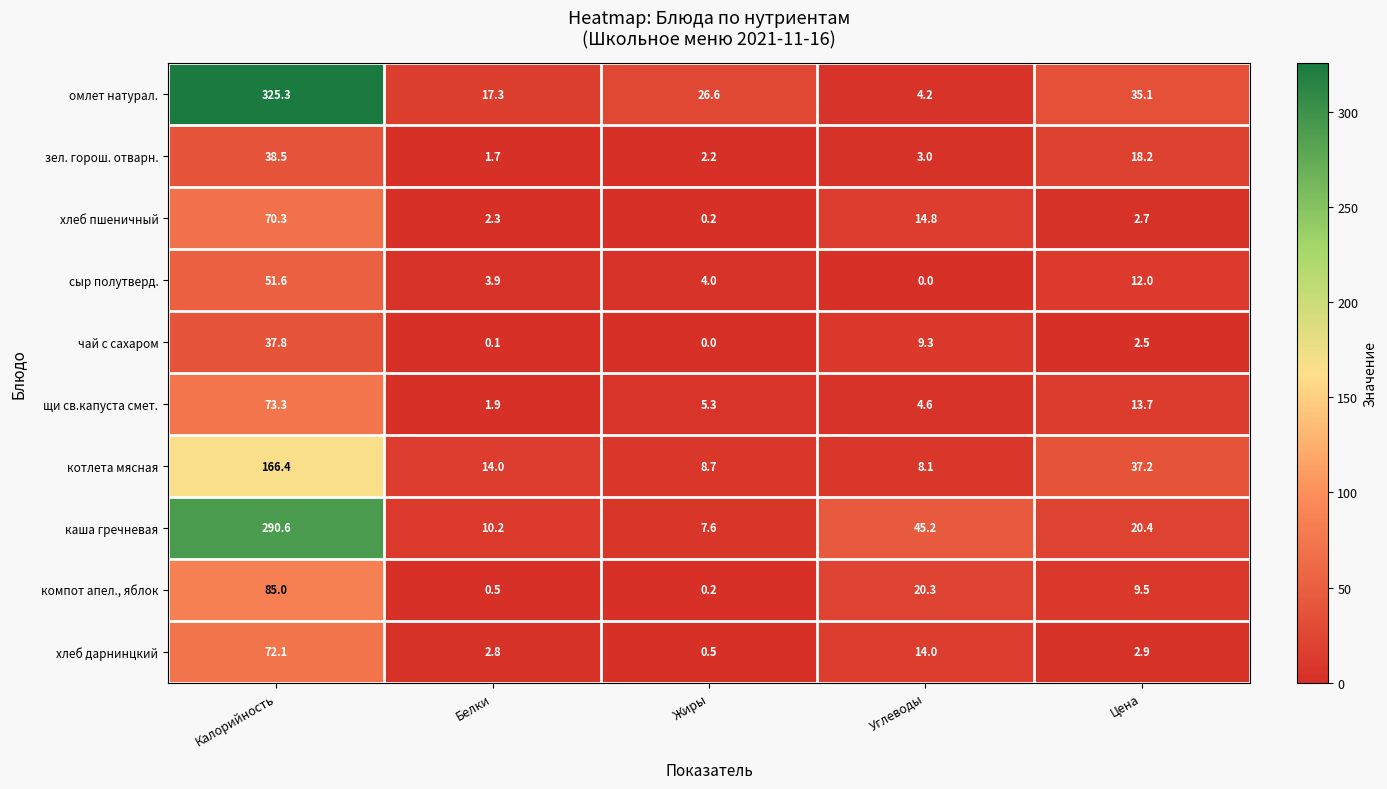

Which series has the largest total across all categories?

омлет натурал.